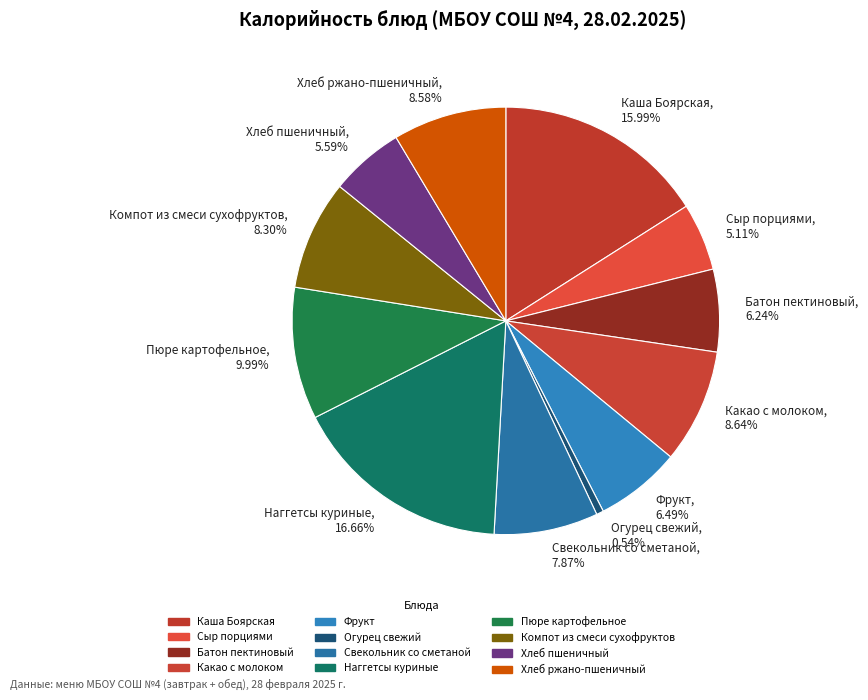

Count the number of slices in the pie.

12